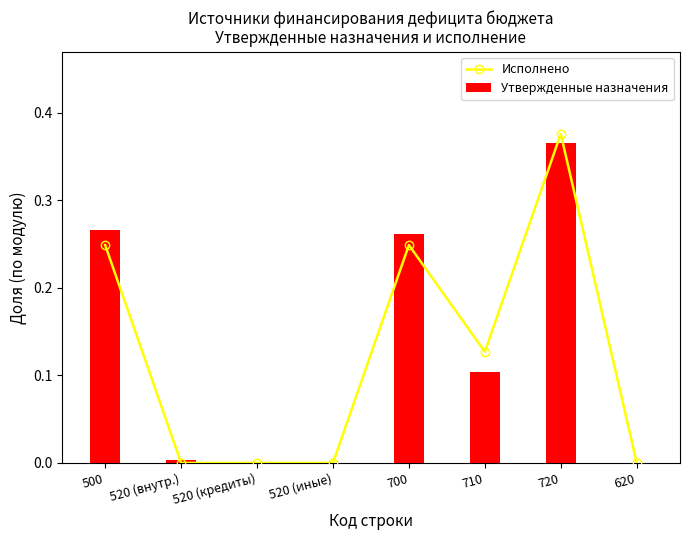

Which series changed the most between 500 and 710?

Утвержденные назначения